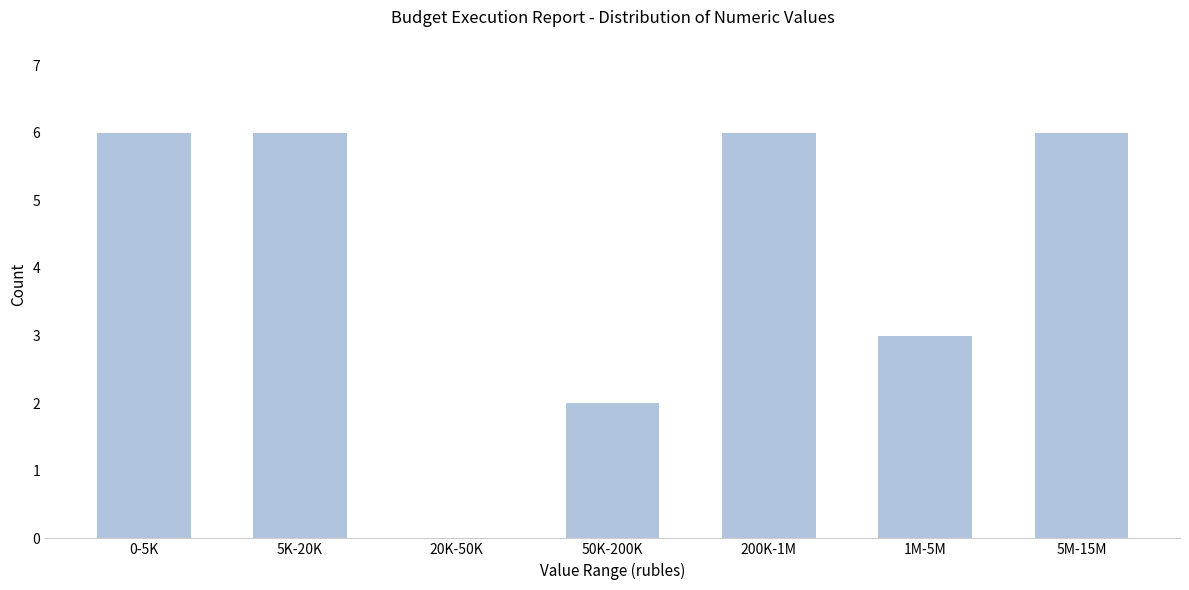

Reading left to right, transcribe all the data shown in this chart.

0-5K=6	5K-20K=6	20K-50K=0	50K-200K=2	200K-1M=6	1M-5M=3	5M-15M=6